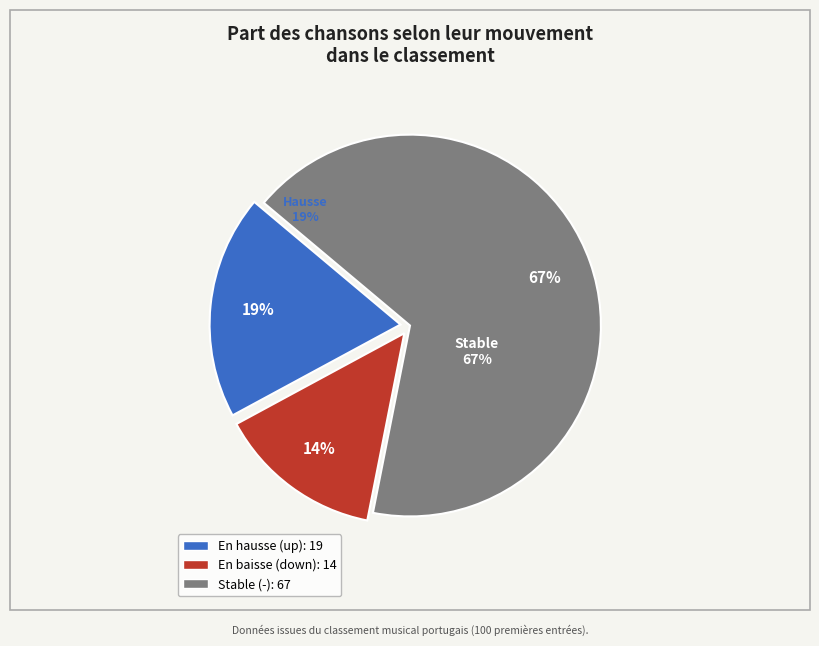

Does down account for over 50% of the chart?

No